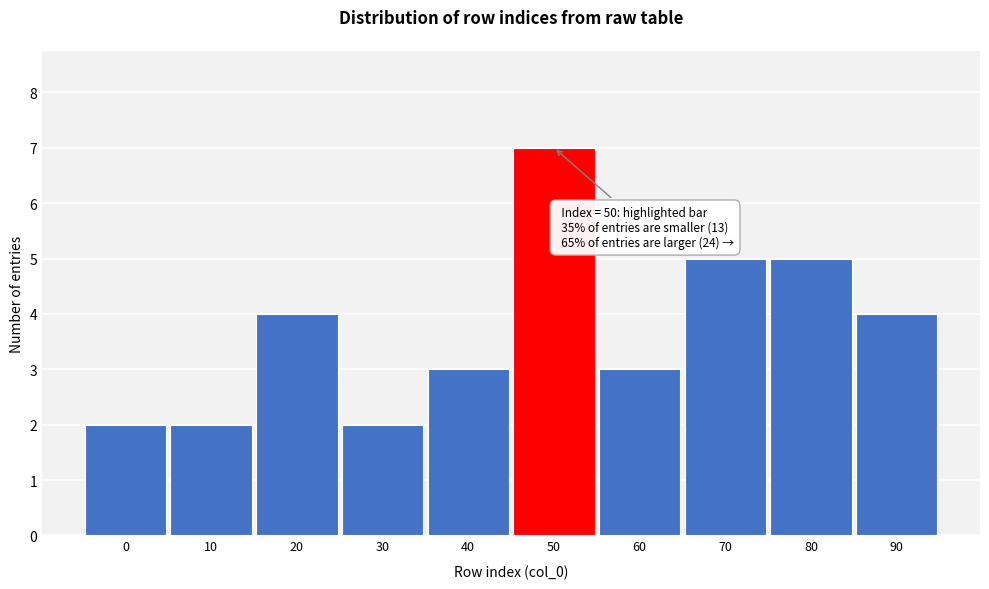

Reading left to right, what are all the values shown in this chart?

2	2	4	2	3	7	3	5	5	4